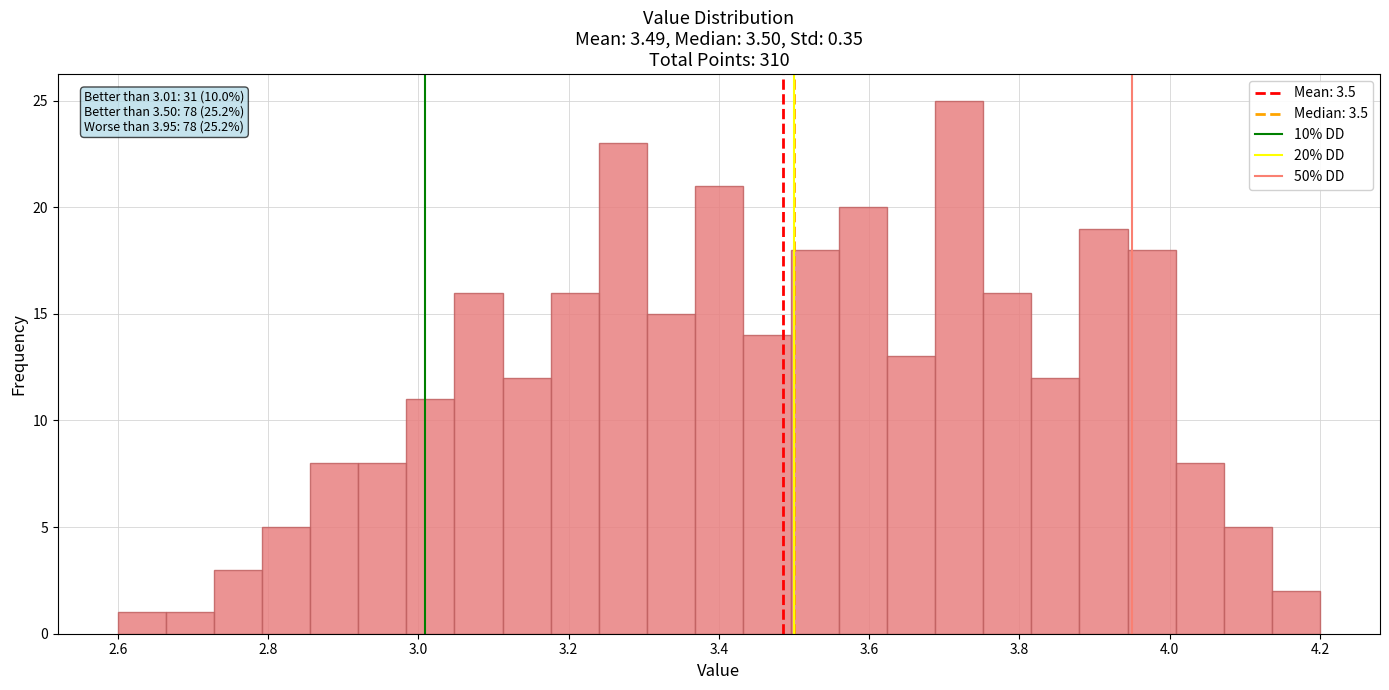

Read against the x-axis, roughly where is the centre of the tallest bar?

3.72